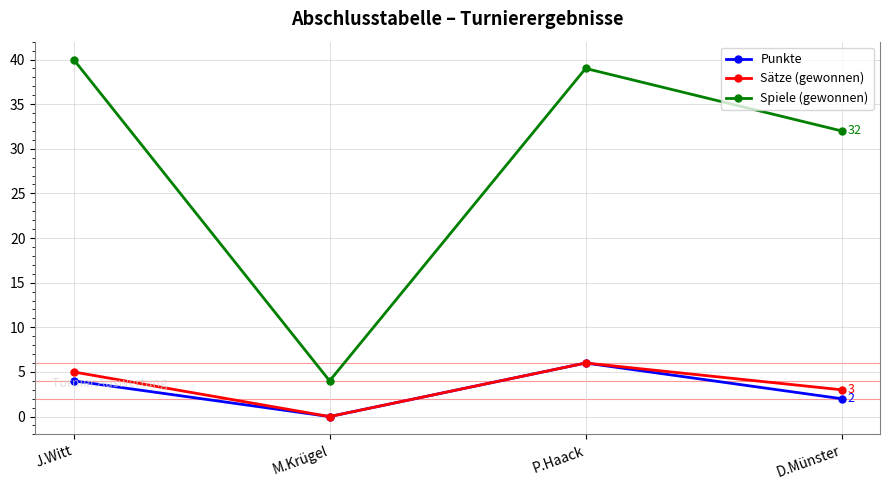

What is the approximate value of Sätze (gewonnen) at J.Witt?

5